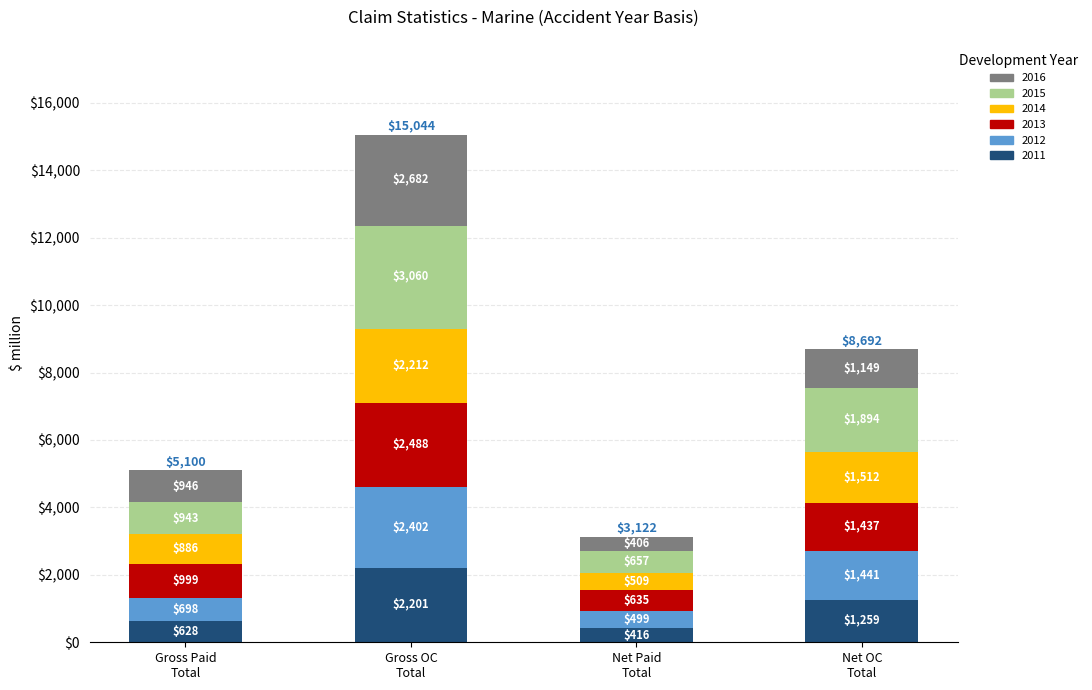

Are the bars grouped side by side (vs. stacked)?

No